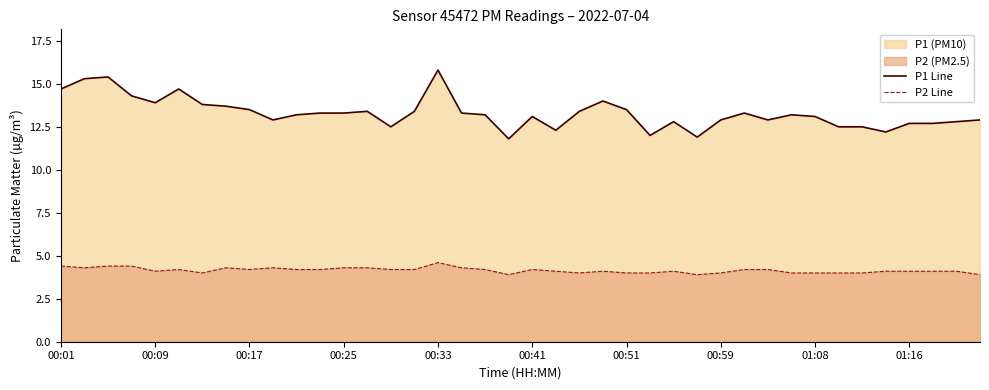

What is the total value across all series at 39?

16.8